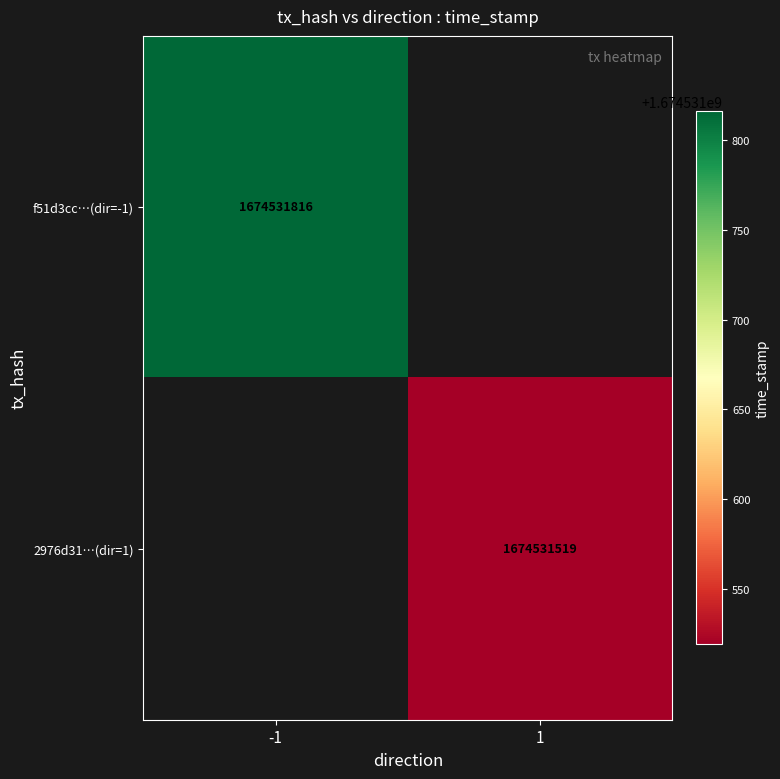

Reading left to right, what are all the values shown in this chart?

f51d3cc772be878adcfaa8ae44da9cd9c8d0bd5: 0=-1	1=1674531816
2976d31eded914557e16120791e06b771d08a8b: 0=1	1=1674531519